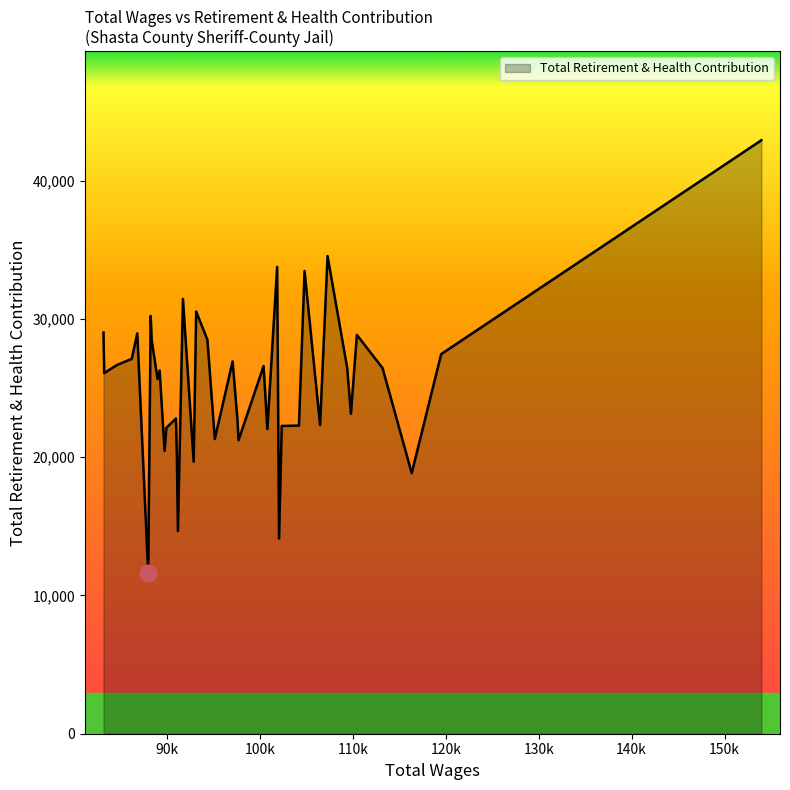

What is the minimum value shown in the chart?

11602